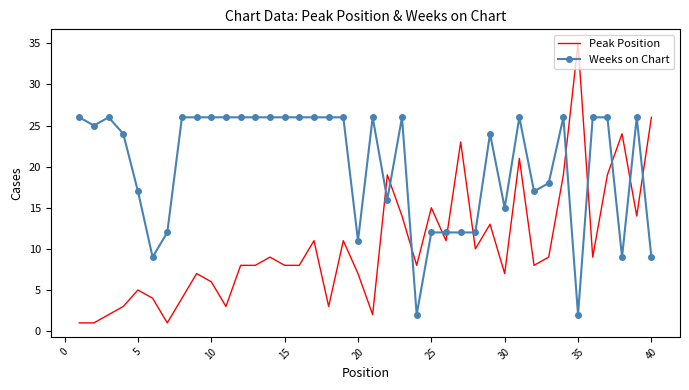

Which series has the largest total across all categories?

Weeks on Chart